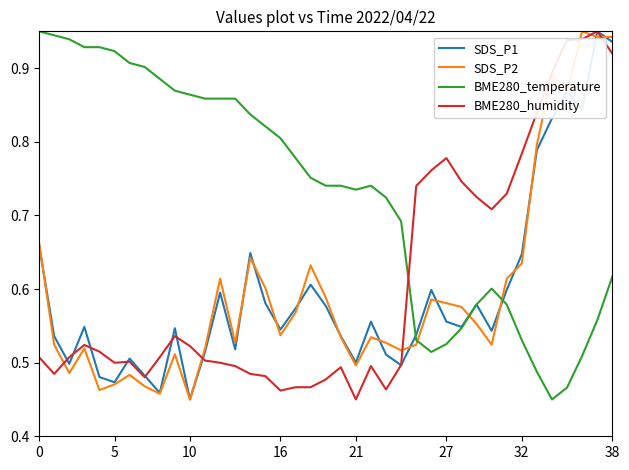

In SDS_P2, how many points are higher than both neighbors (excluding endpoints)?

10